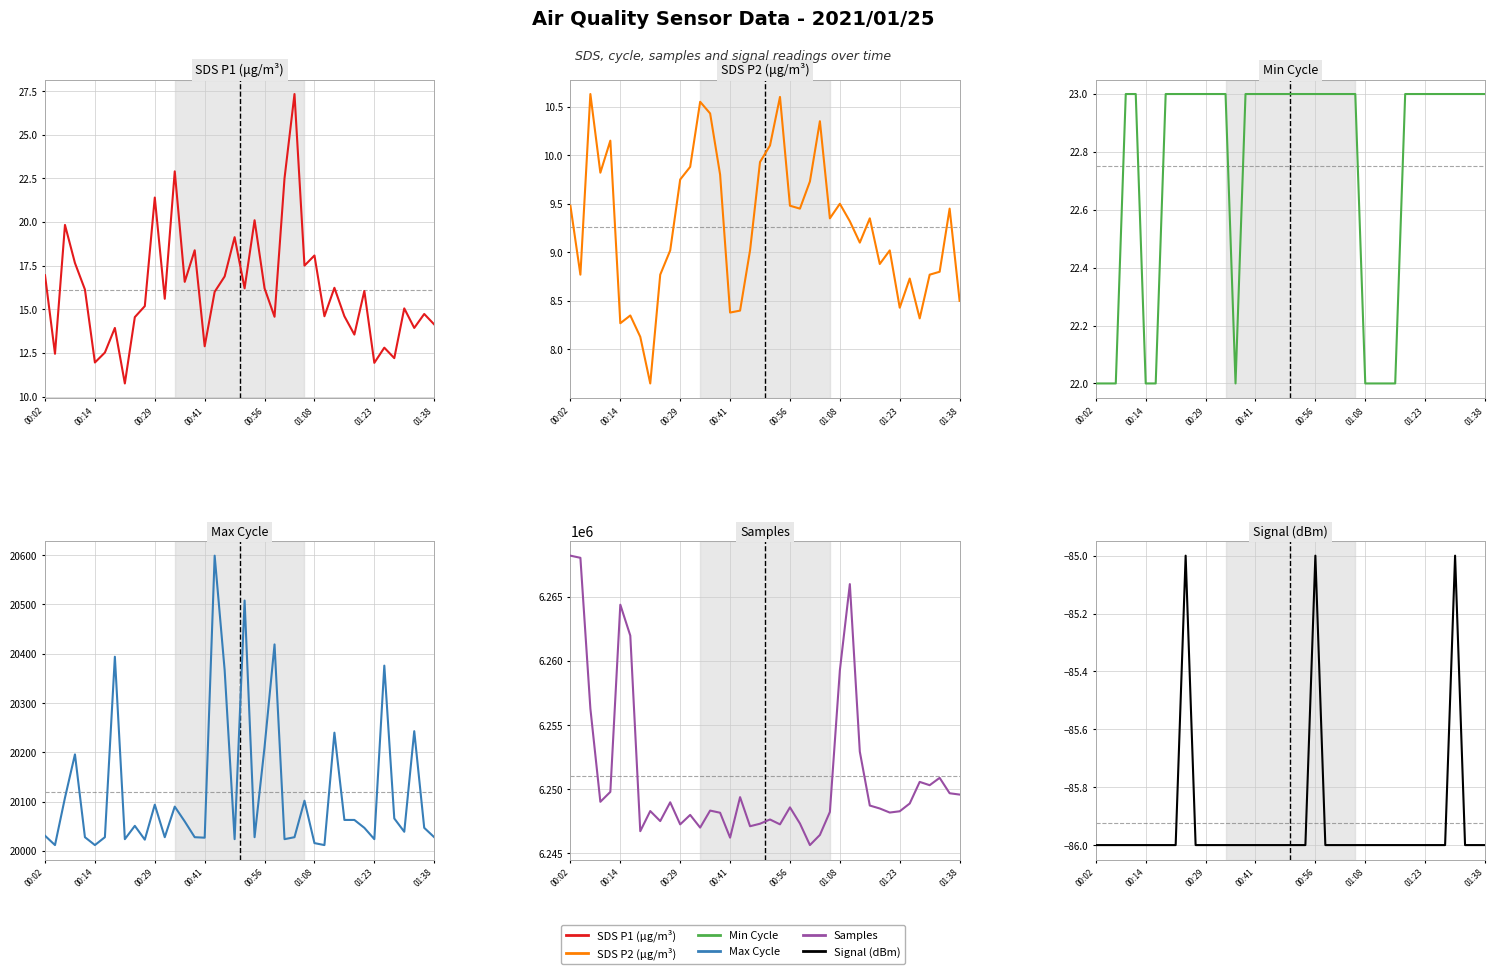

The SDS_P1 series shows 12.8 at 34. True or false?

True